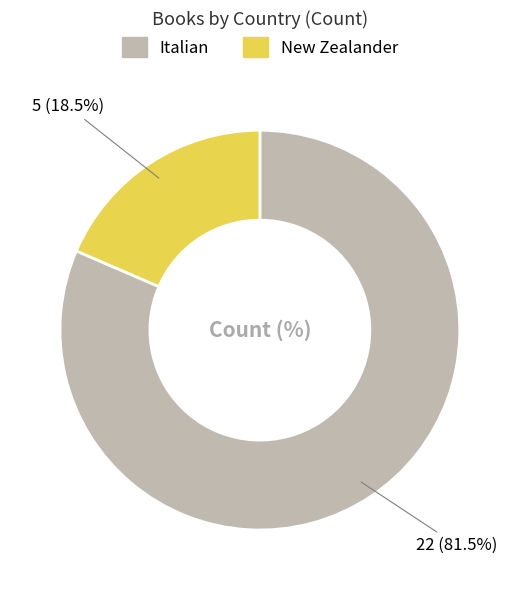

The Italian slice represents 88% of the pie. True or false?

False